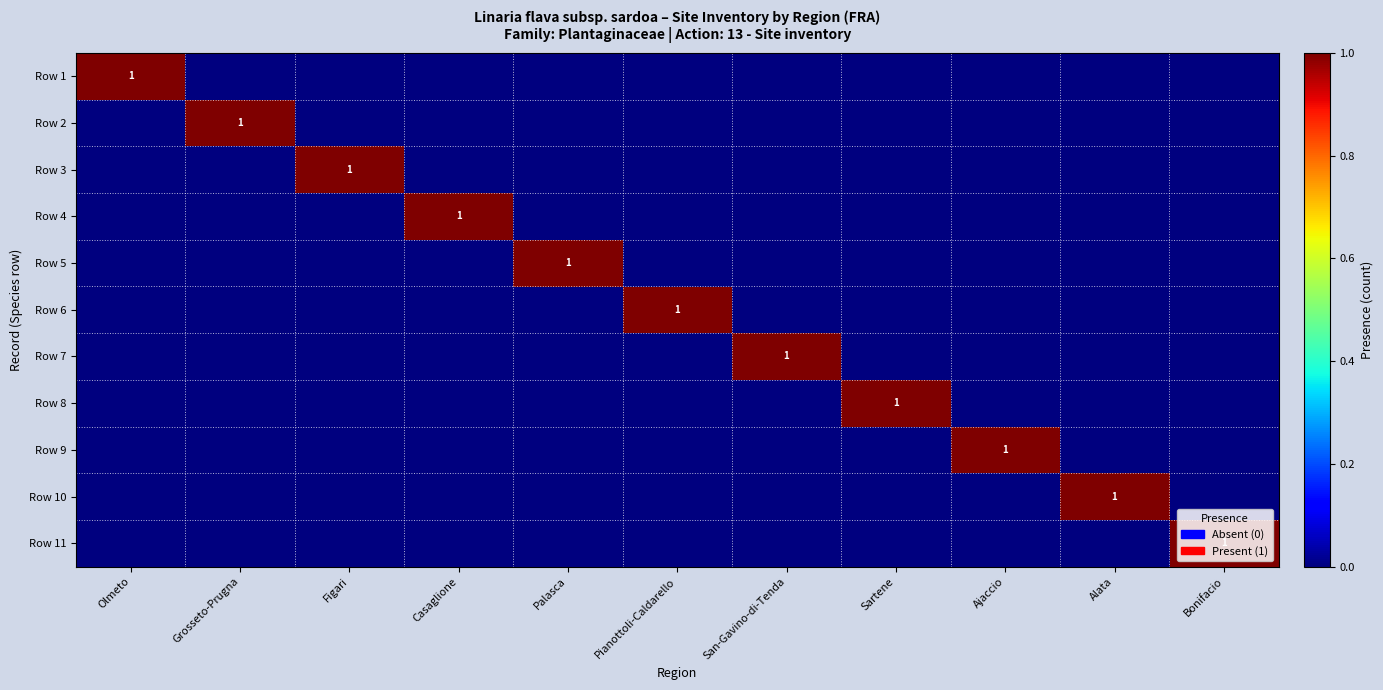

The value of Row 7 at San-Gavino-di-Tenda is 1. True or false?

True